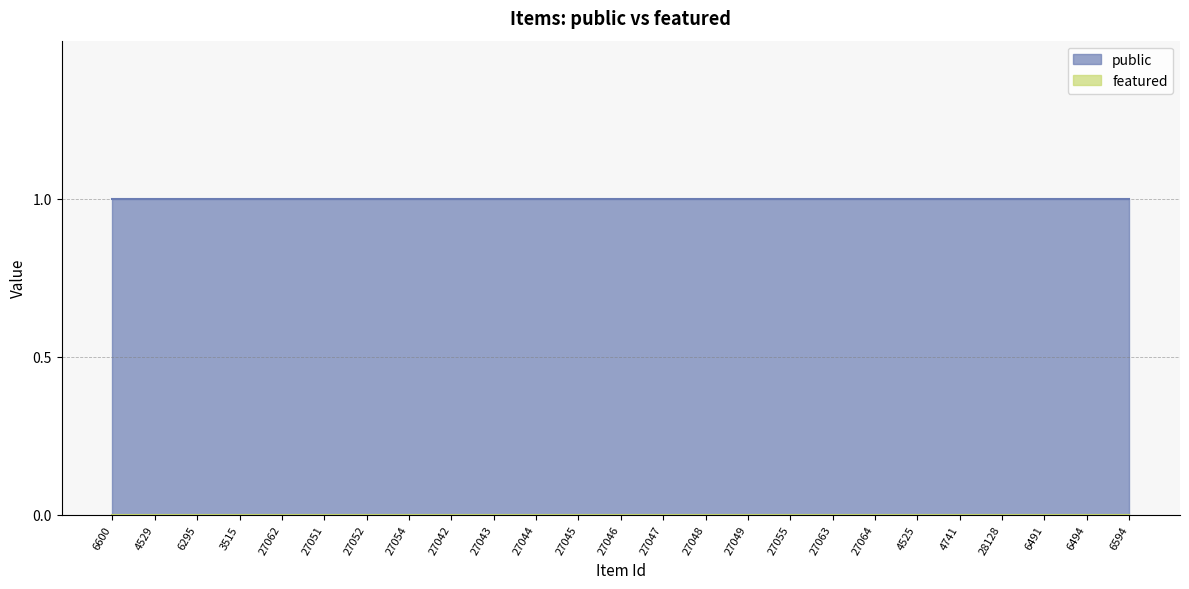

Between 6295 and 3515, which series saw the biggest shift?

public